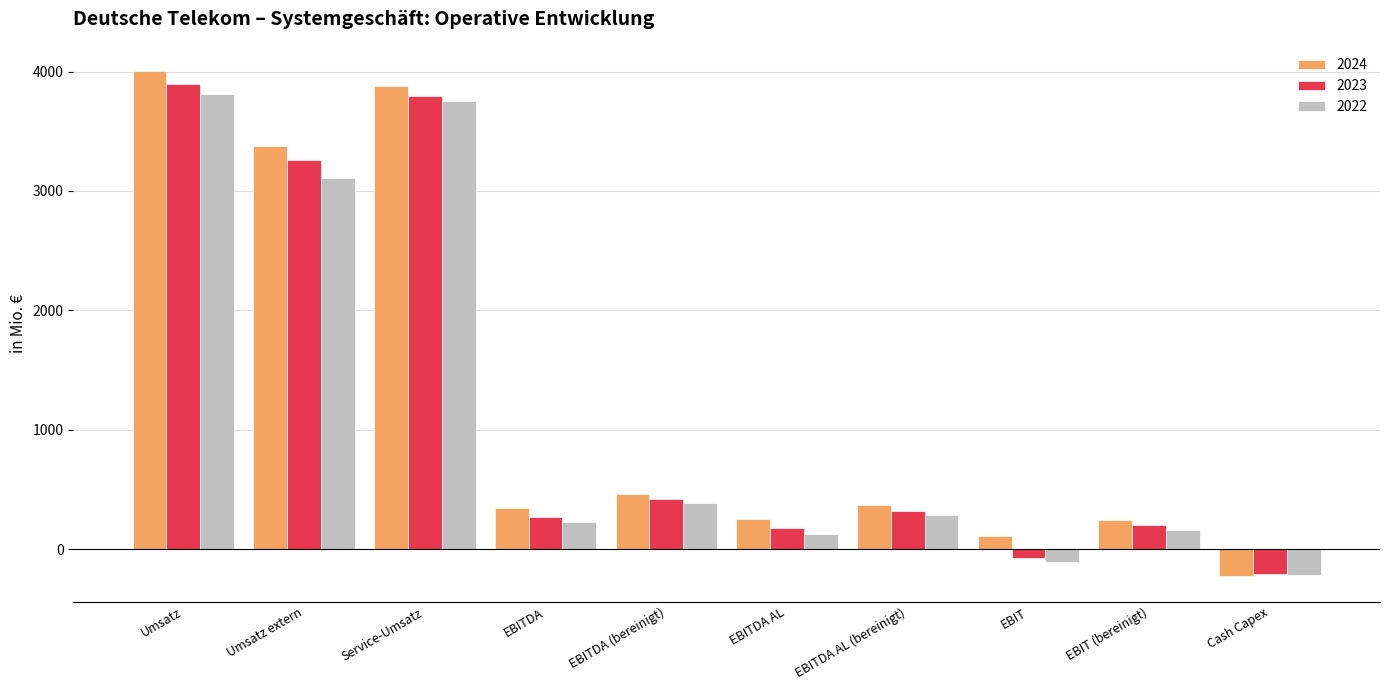

How many values in 2024 are below zero?

1